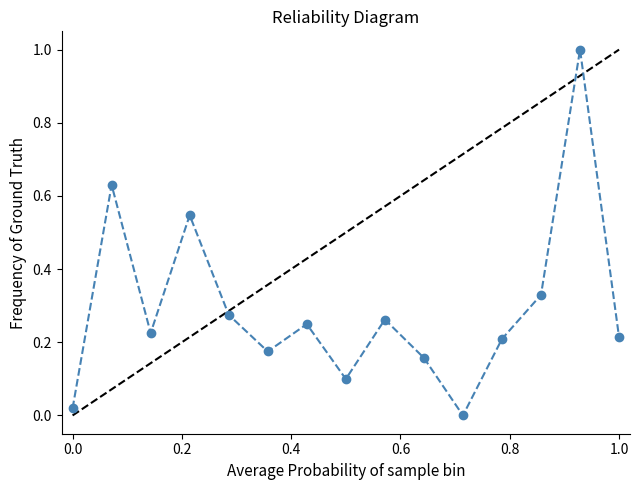

What is the sum of all values?

4.4